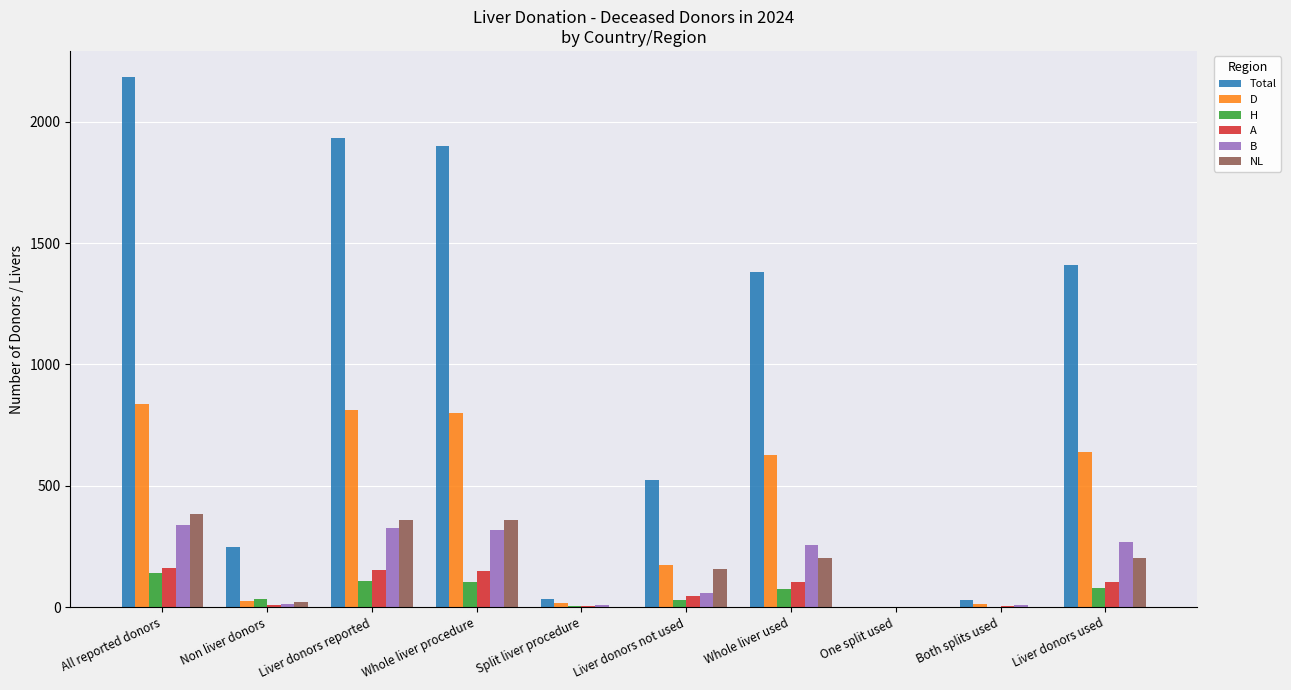

At which category is the sum across all series the highest?

All reported donors